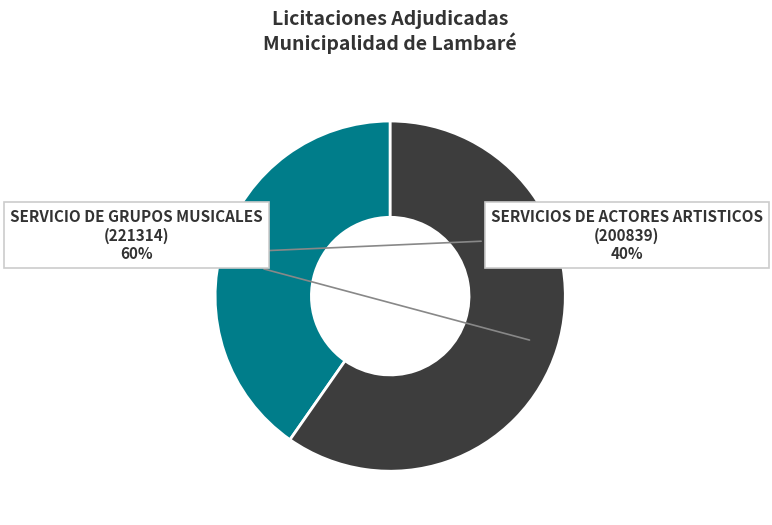

Combined, do SERVICIO DE GRUPOS MUSICALES (221314) and SERVICIOS DE ACTORES ARTISTICOS (200839) account for over 50%?

Yes